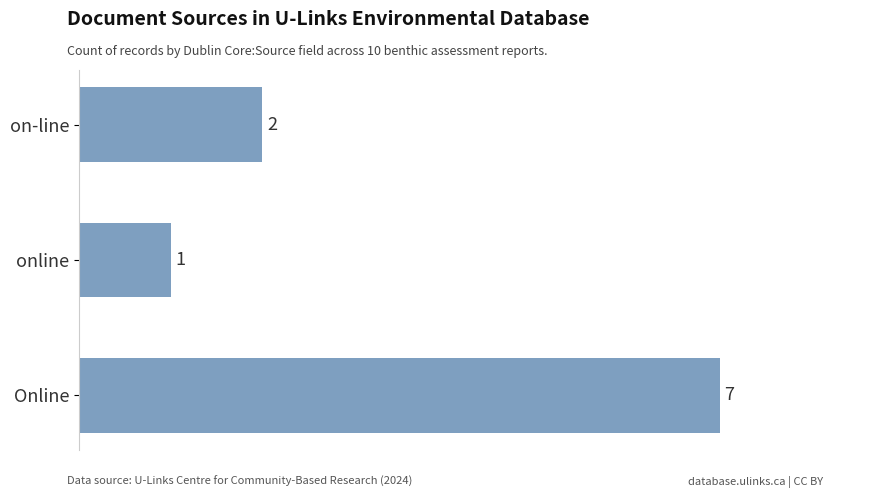

Reading bottom to top, extract all data points from this chart.

Online=7	online=1	on-line=2